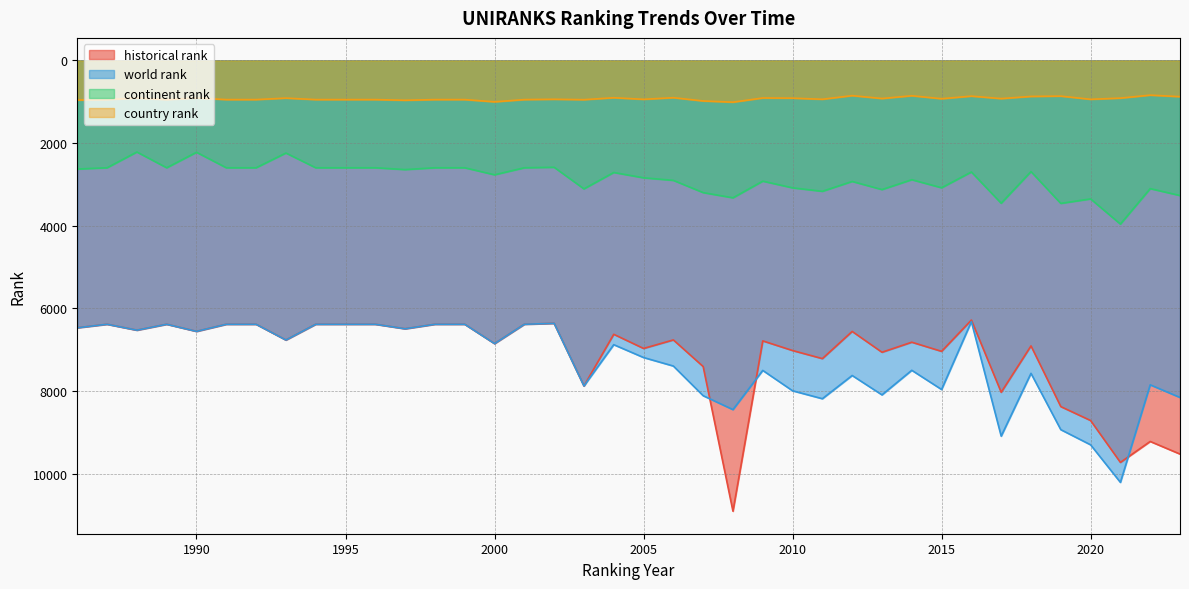

The value of world rank at 2014 is 1734.1. True or false?

False